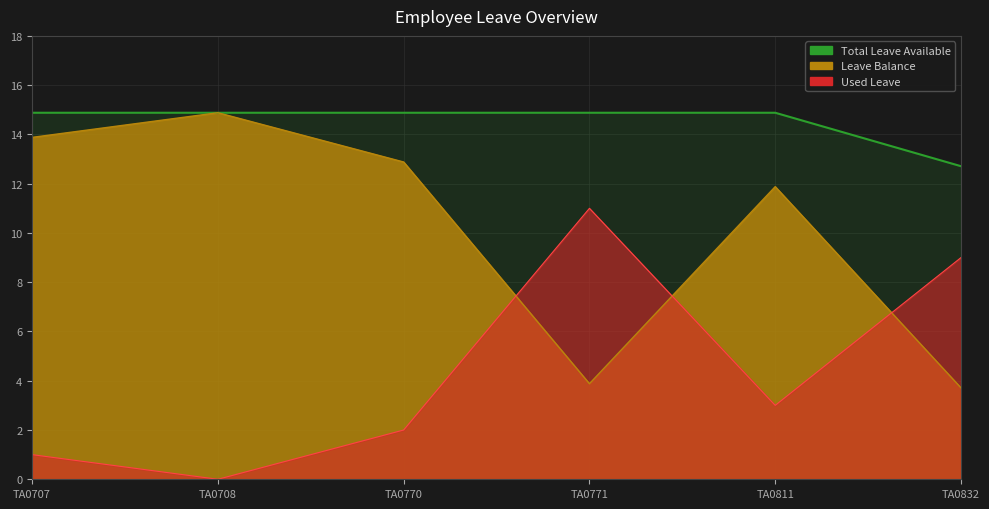

At which label is Total Leave Available closest to 13?

TA0832